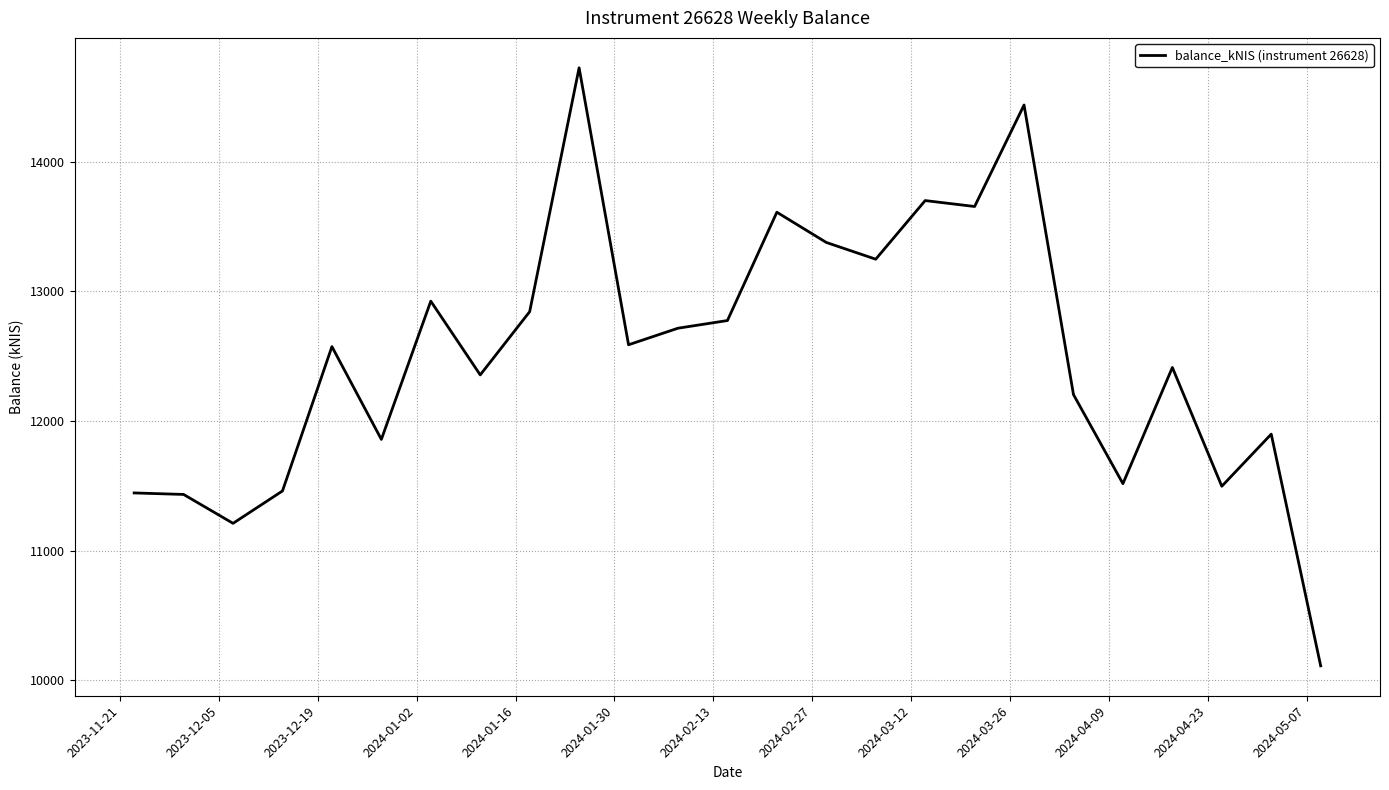

What is the greatest value displayed?

14722.8